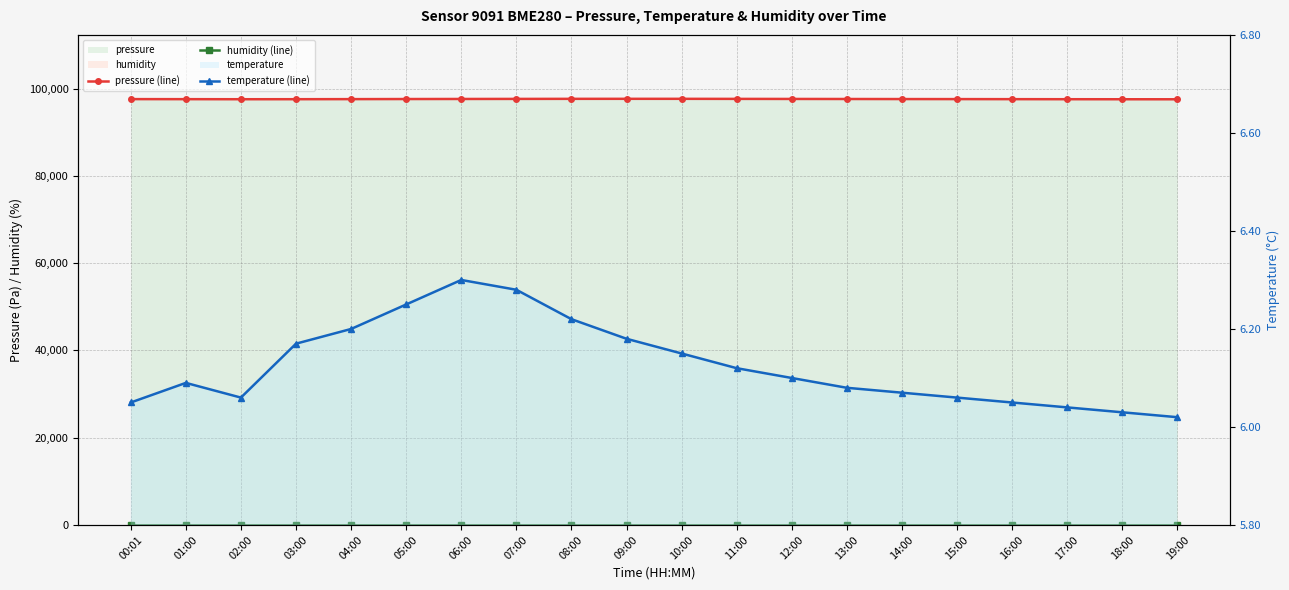

What is the lowest value of the pressure (line) series?

97555.2